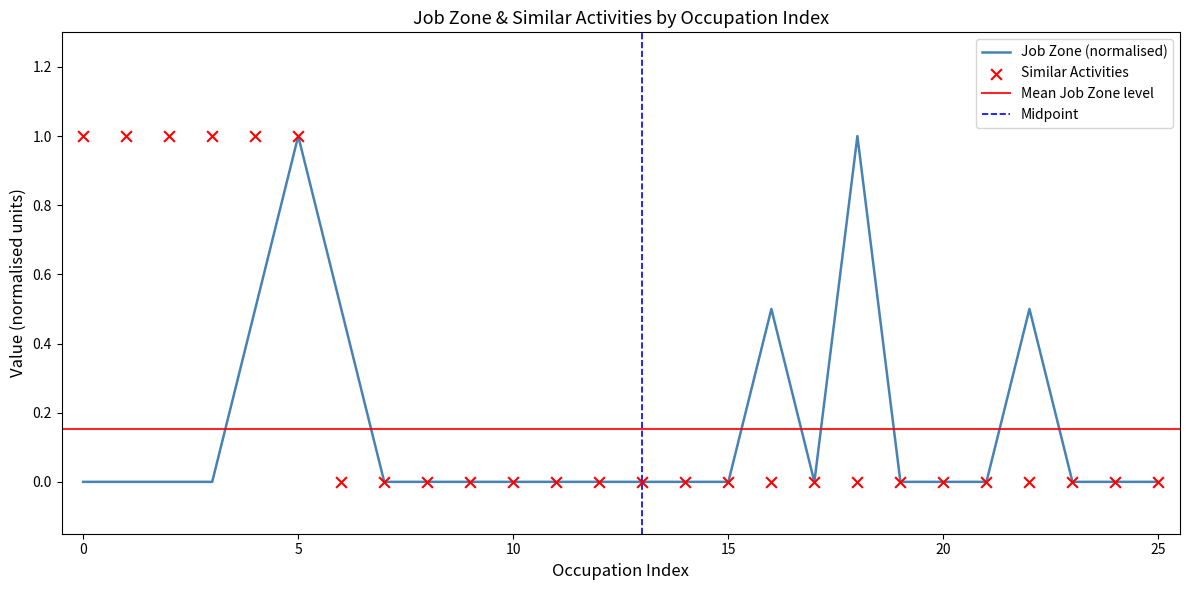

Which series has the largest total across all categories?

Similar Activities